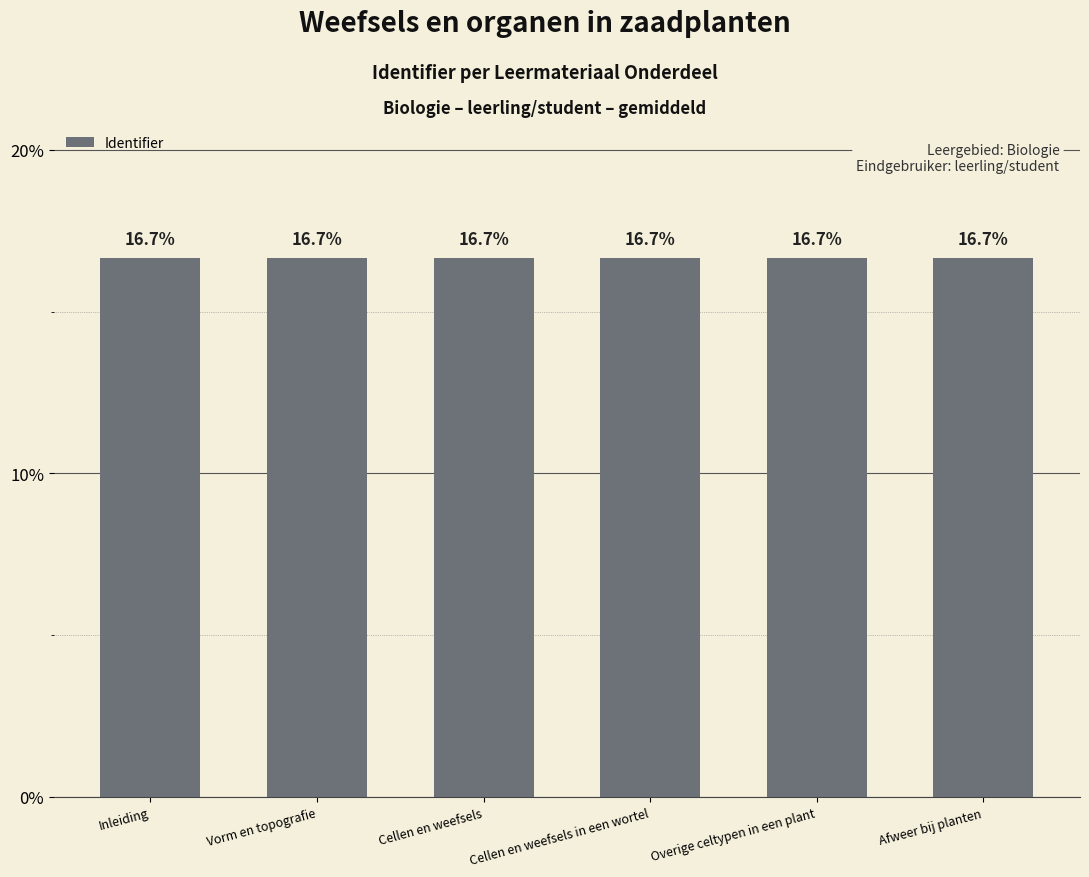

How many bars are there in total?

6